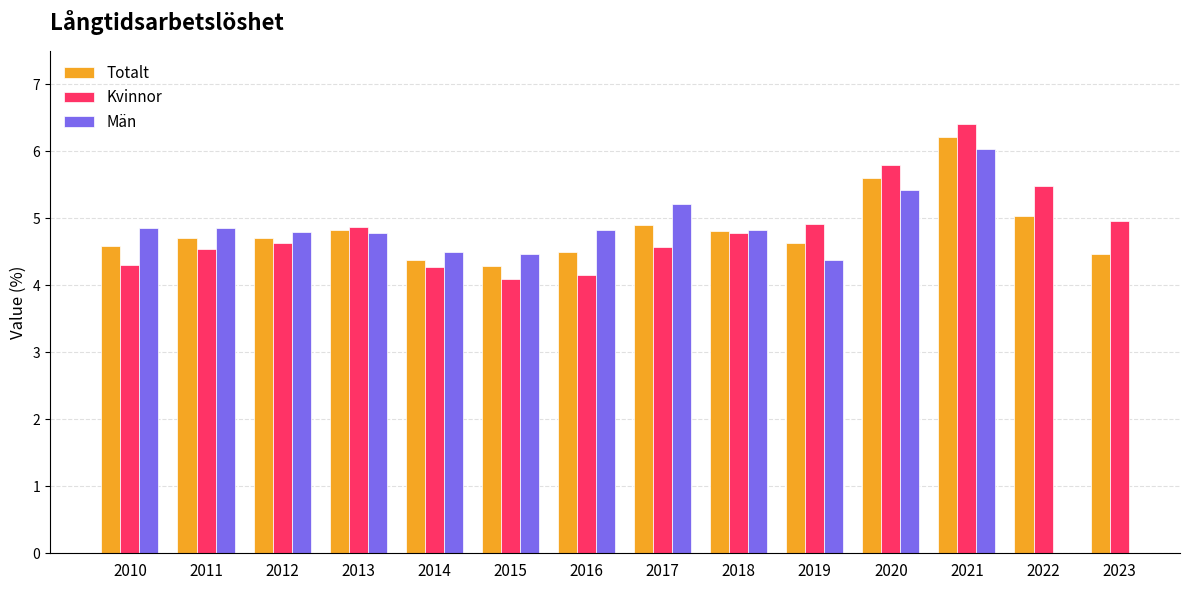

List the labels in order of Kvinnor value, smallest first.

2015, 2016, 2014, 2010, 2011, 2017, 2012, 2018, 2013, 2019, 2023, 2022, 2020, 2021